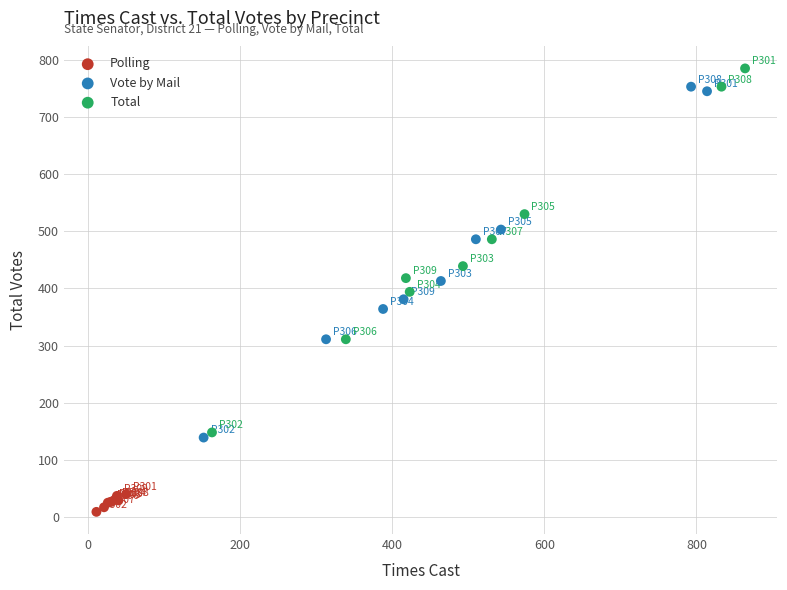

Which series reaches the maximum Y coordinate?

Total